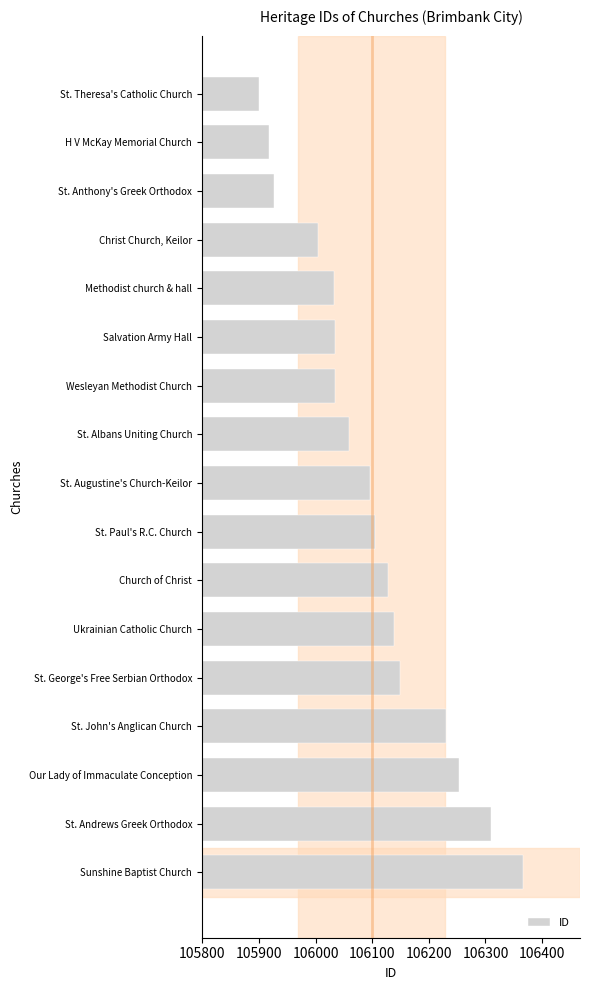

Which category has the lowest value across all series?

St. Theresa's Catholic Church